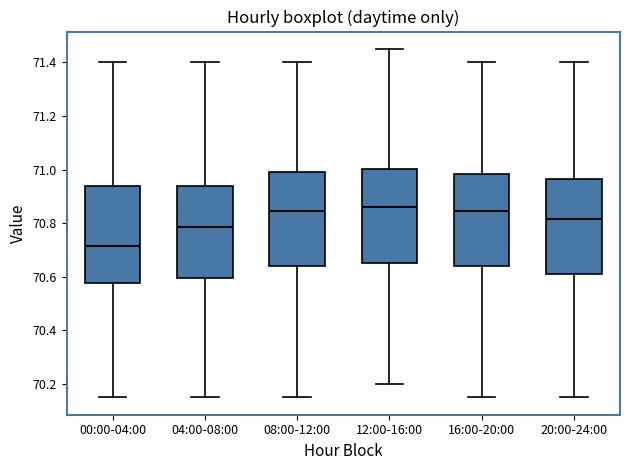

Reading left to right, read every box against the y-axis: the position of its median line, the range the box covers, and the ends of its whiskers. The values are not printed on the chart, so give them approximately, as read against the axis.

00:00-04:00: median 70.72, box 70.58 to 70.94, whiskers 70.16 to 71.40
04:00-08:00: median 70.78, box 70.60 to 70.94, whiskers 70.16 to 71.40
08:00-12:00: median 70.84, box 70.64 to 71.00, whiskers 70.16 to 71.40
12:00-16:00: median 70.86, box 70.66 to 71.00, whiskers 70.20 to 71.46
16:00-20:00: median 70.84, box 70.64 to 70.98, whiskers 70.16 to 71.40
20:00-24:00: median 70.82, box 70.62 to 70.96, whiskers 70.16 to 71.40